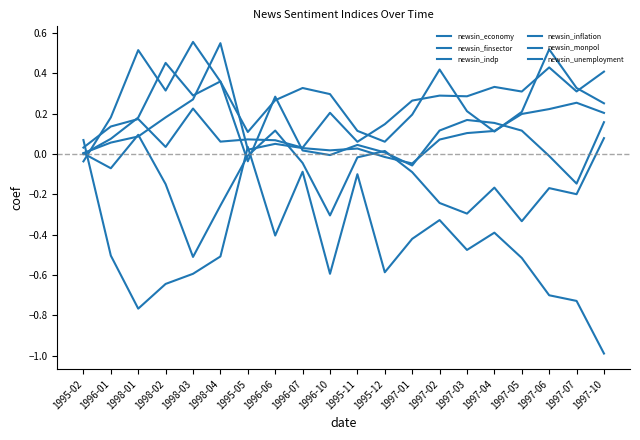

True or false: newsin_monpol has more than 2 interior local peaks.

True